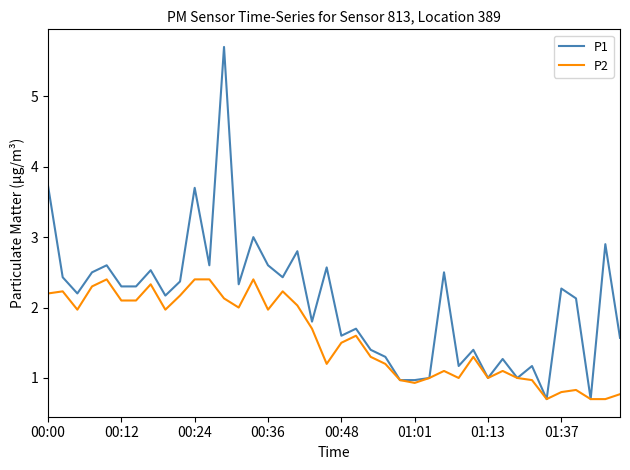

What is the sum of all P1 values?

83.4